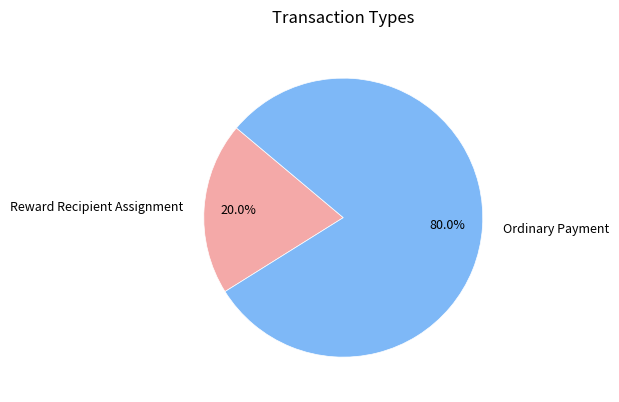

Between Reward Recipient Assignment and Ordinary Payment, which is larger?

Ordinary Payment